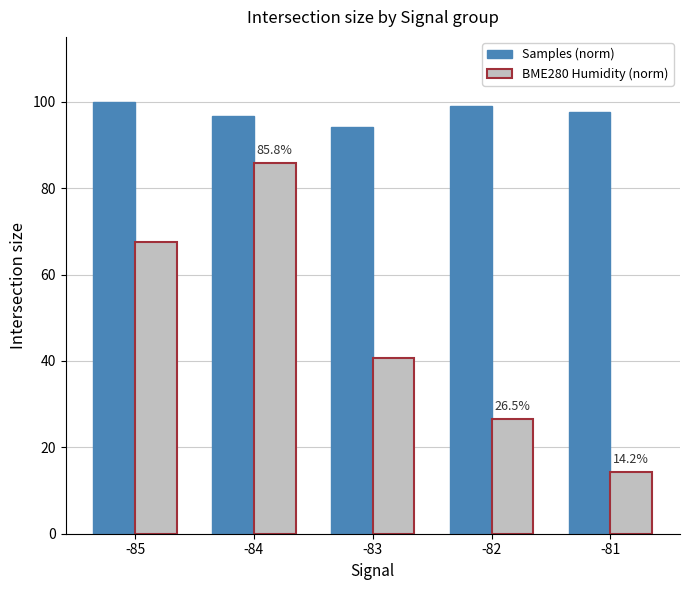

How many data points in BME280 Humidity (norm) are above 40?

3